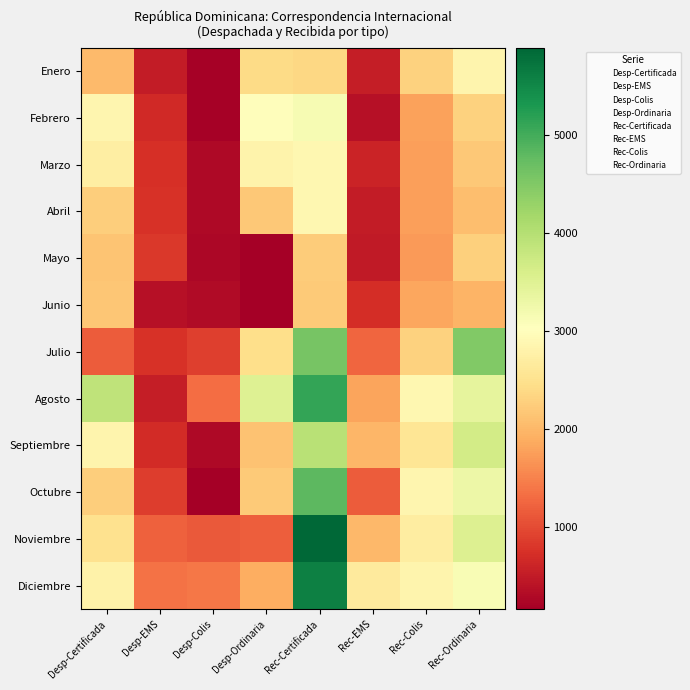

What is the total value across all series at Rec-Colis?

27270